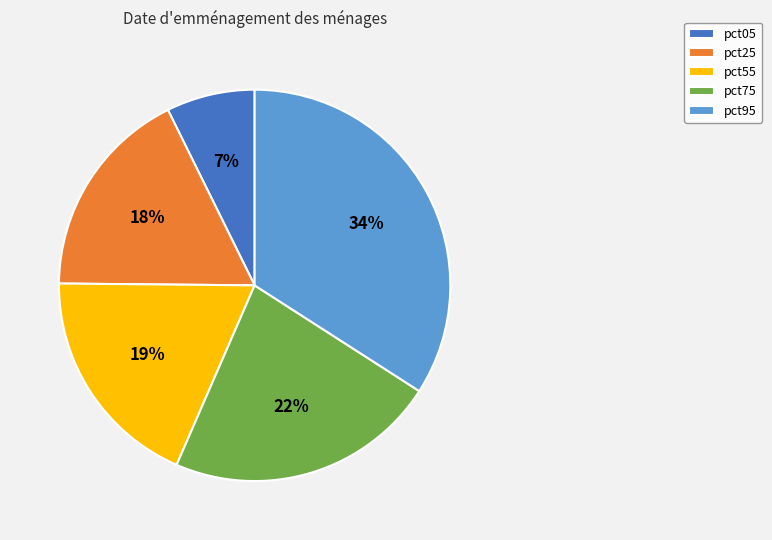

Which category has the biggest portion of the pie?

pct95